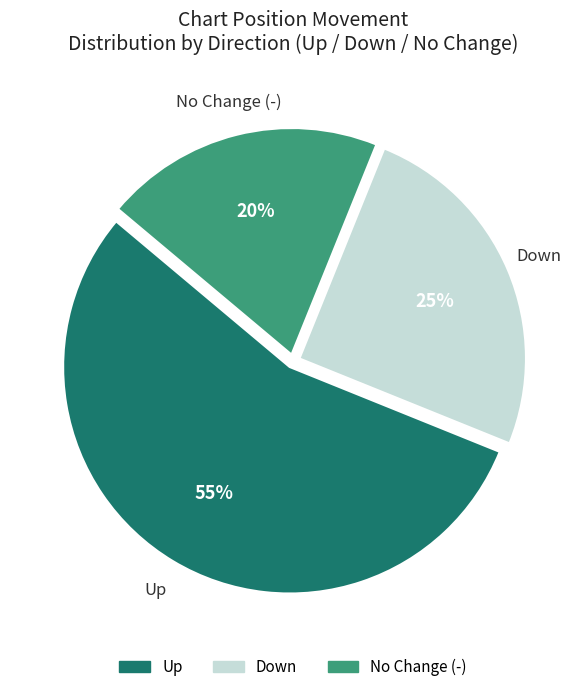

To the nearest percent, what is the difference between the largest and smallest slice percentages?

35%